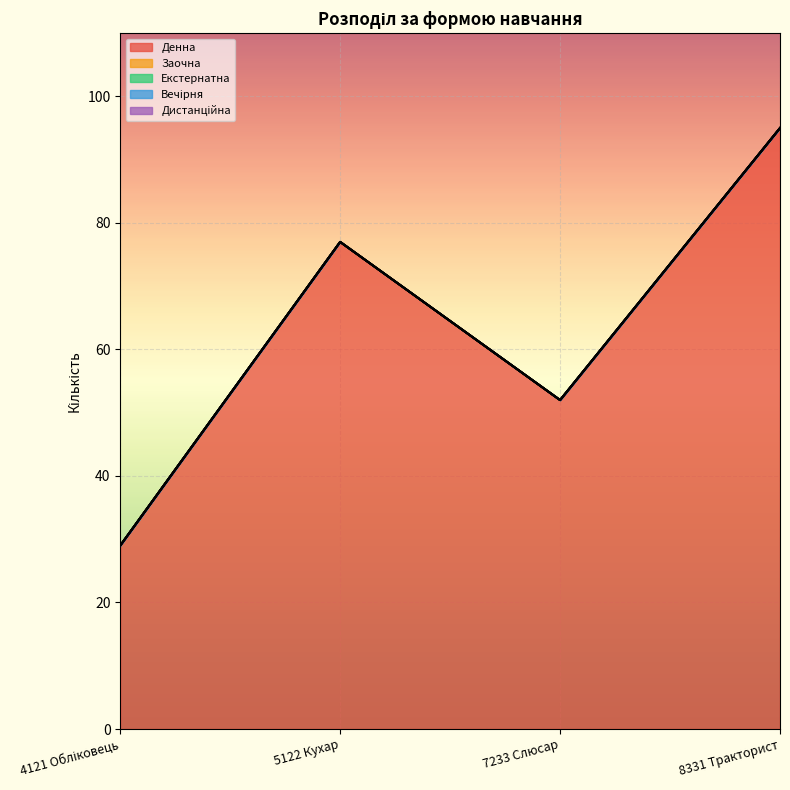

How many categories are shown in the chart?

4